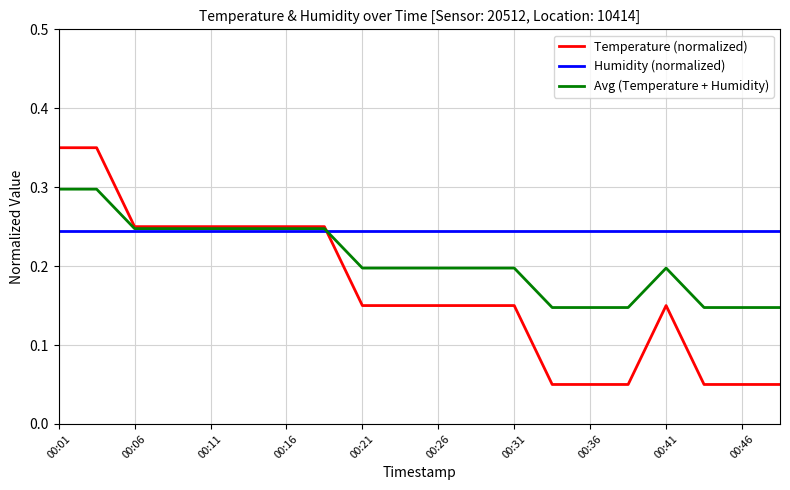

Which series has the largest total across all categories?

Humidity (normalized)